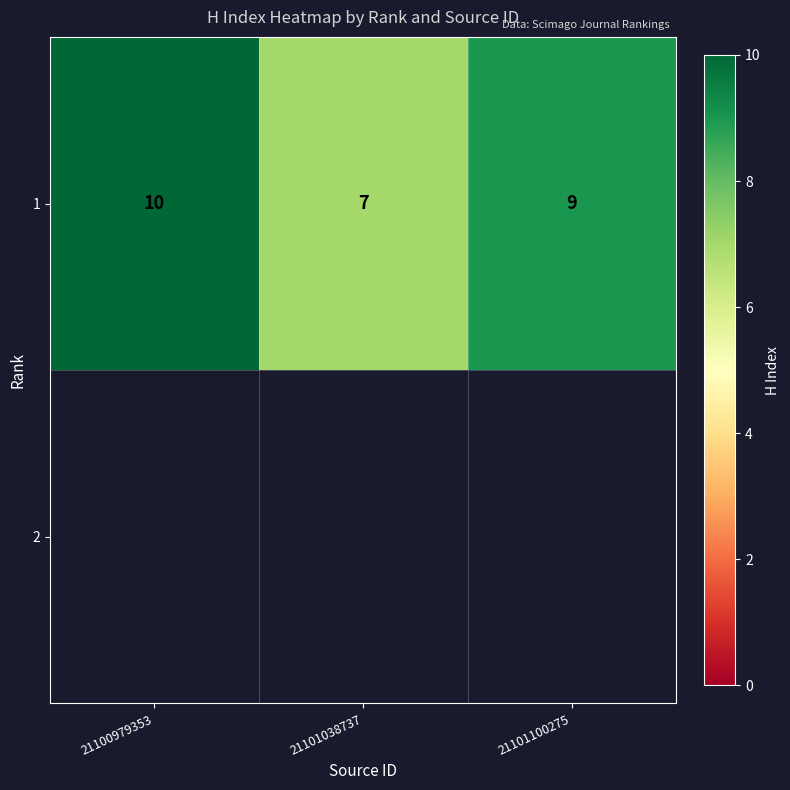

How many values exceed 9?

1